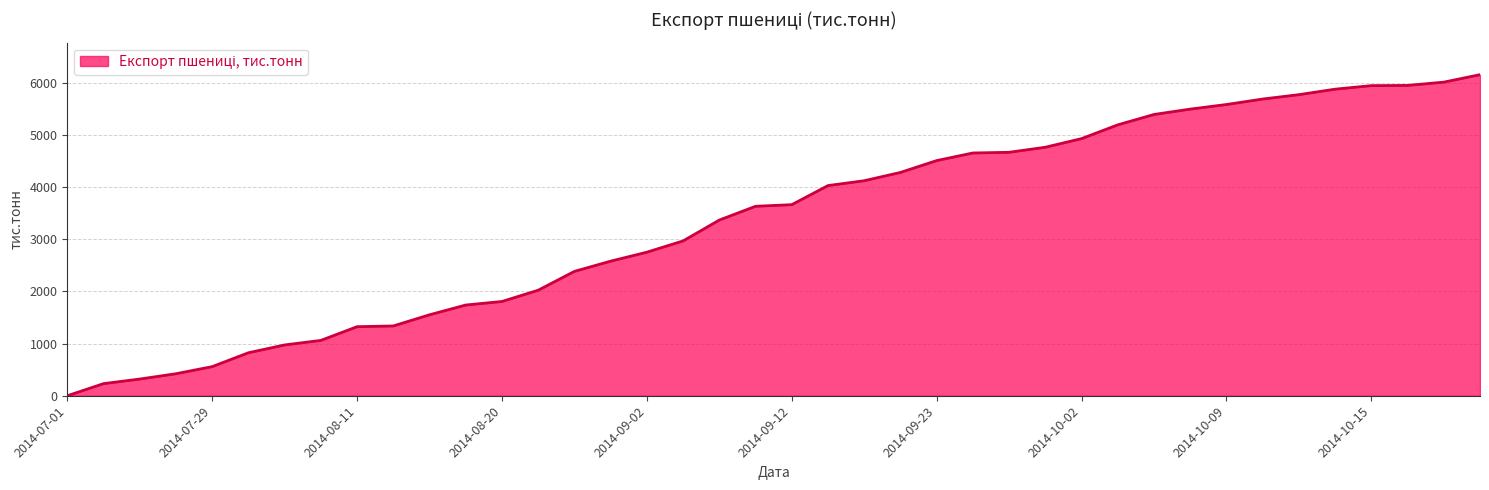

What is the sum of all values?

134536